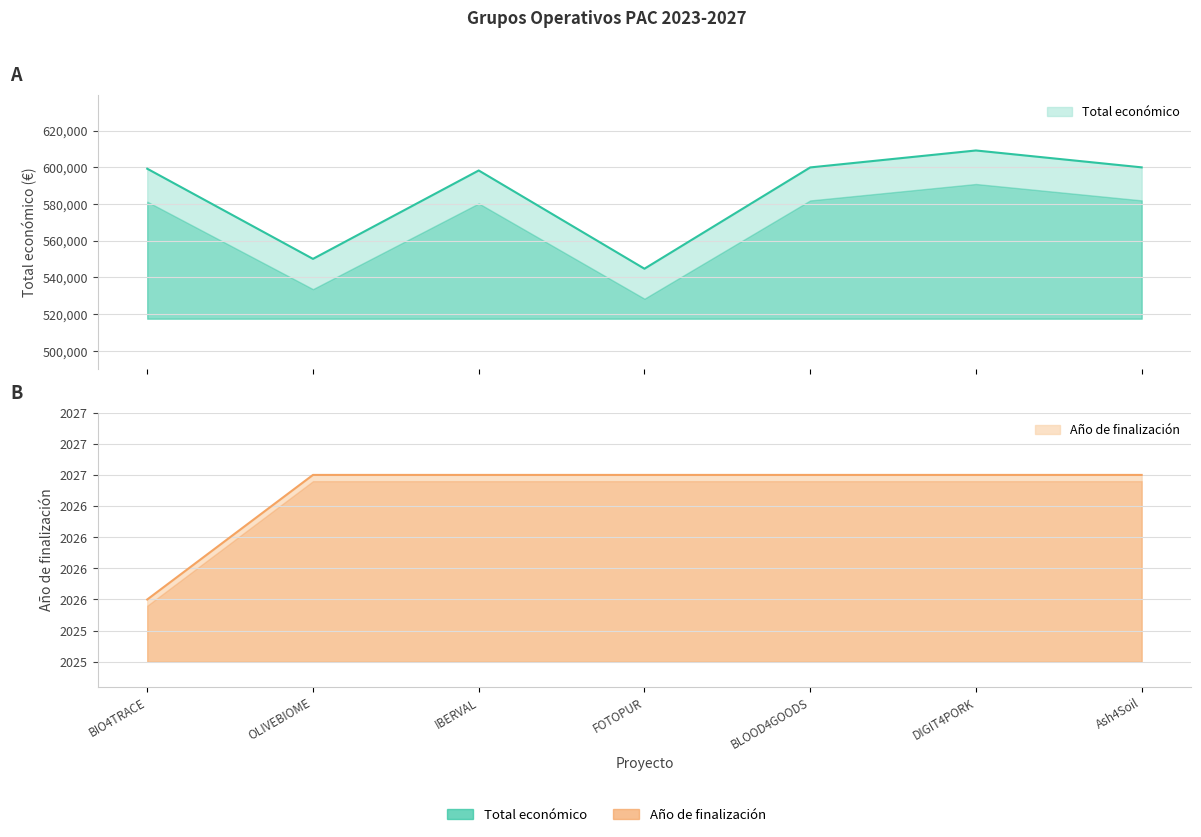

How many lines are shown in the chart?

2